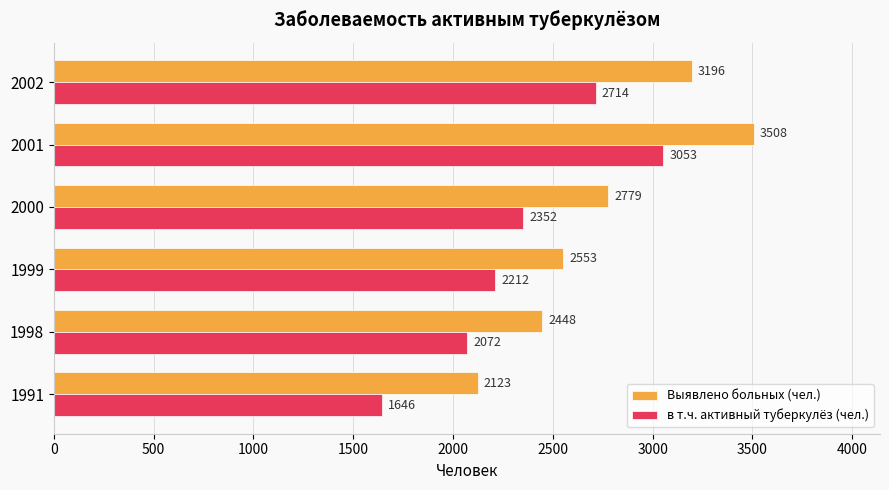

List the labels in order of в т.ч. активный туберкулёз (чел.) value, largest first.

2001, 2002, 2000, 1999, 1998, 1991